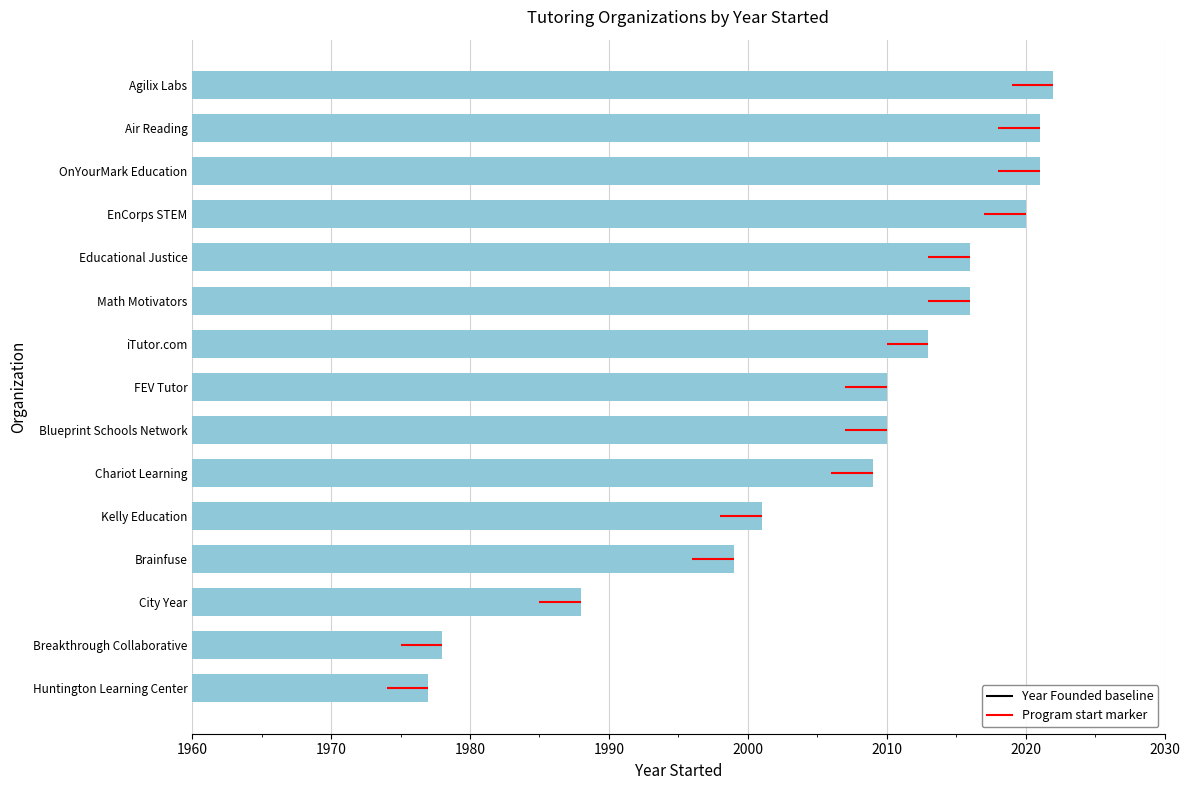

What is the change in value from Brainfuse to Chariot Learning?

+10